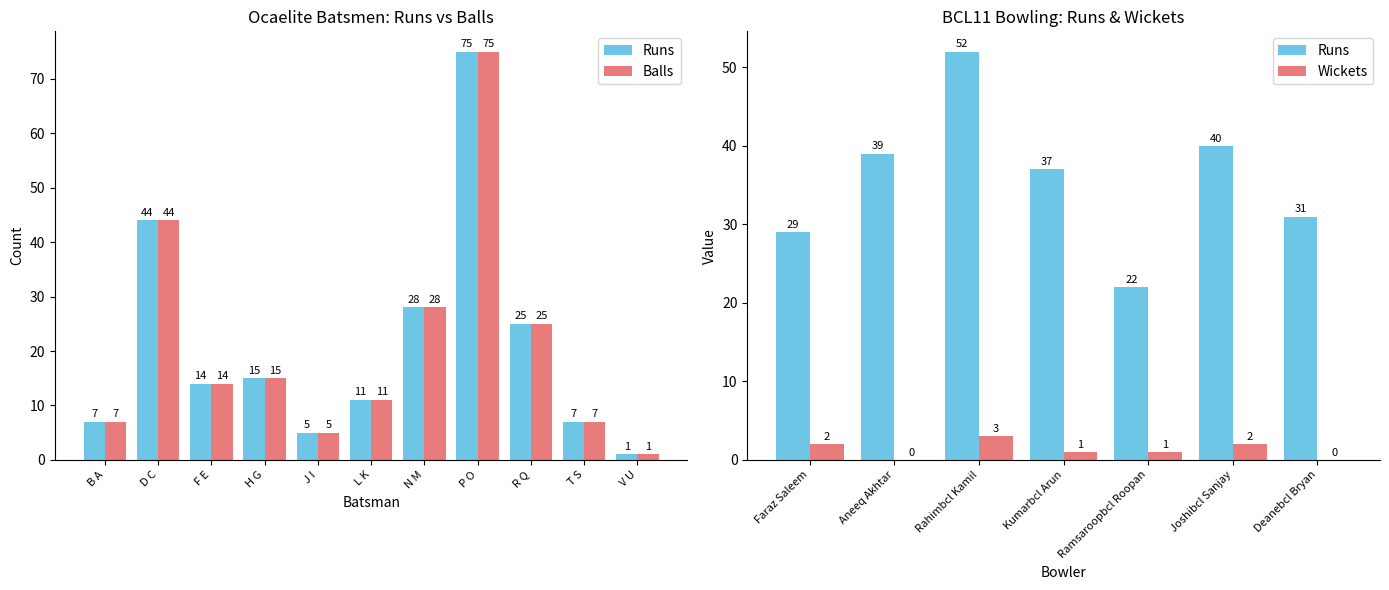

How many data points in Runs are less than 14?

5